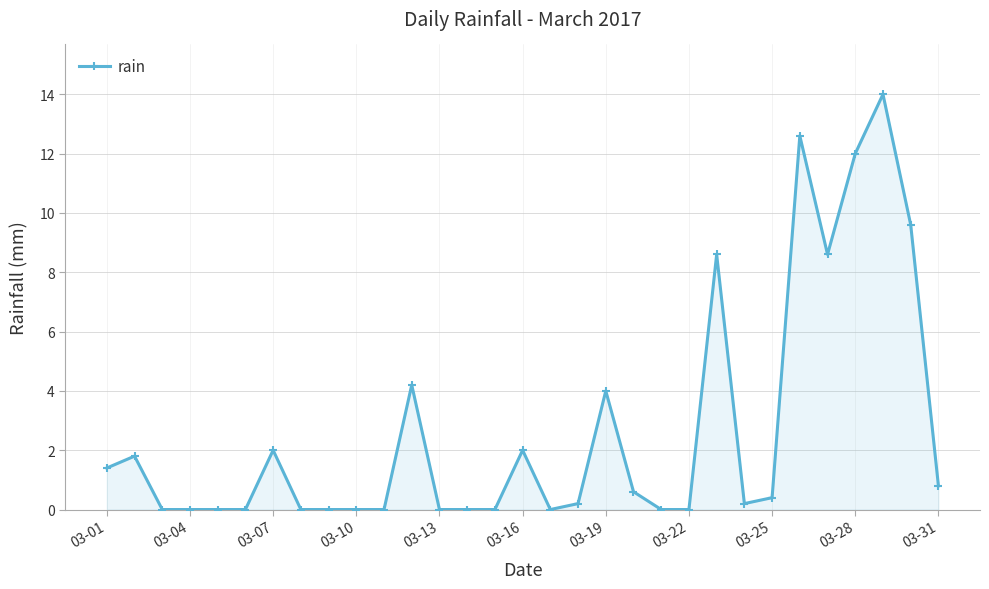

True or false: the data has more than 0 interior local peaks.

True